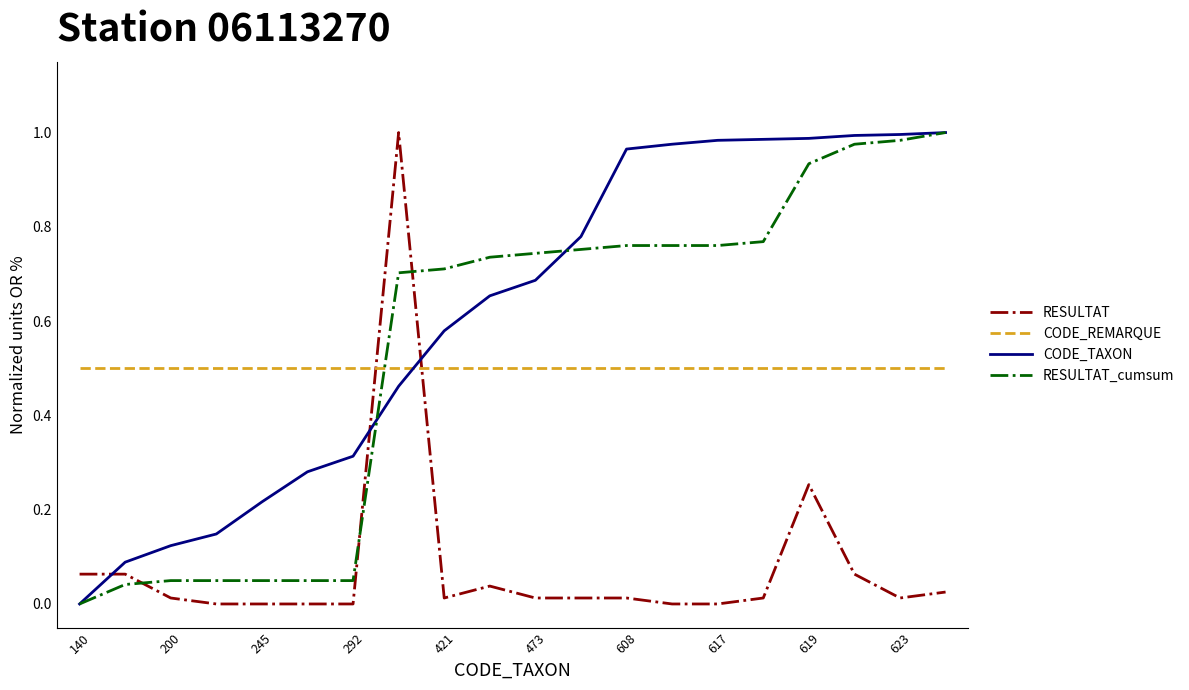

True or false: CODE_REMARQUE and RESULTAT intersect in this chart.

True